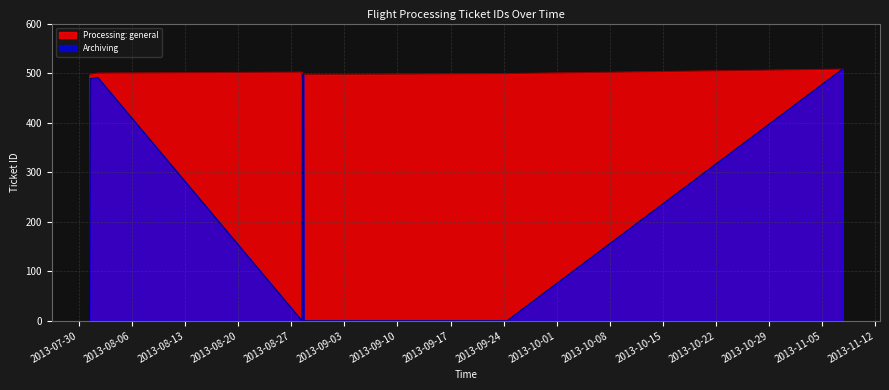

Where is the first local maximum?

2013-08-28 09:42:26